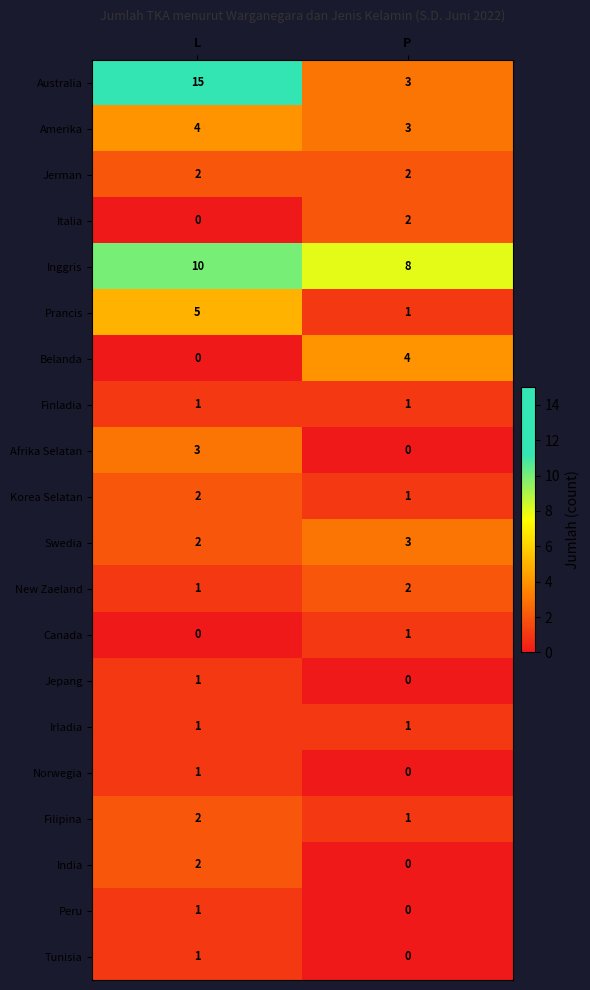

How many data points does each series have?

2